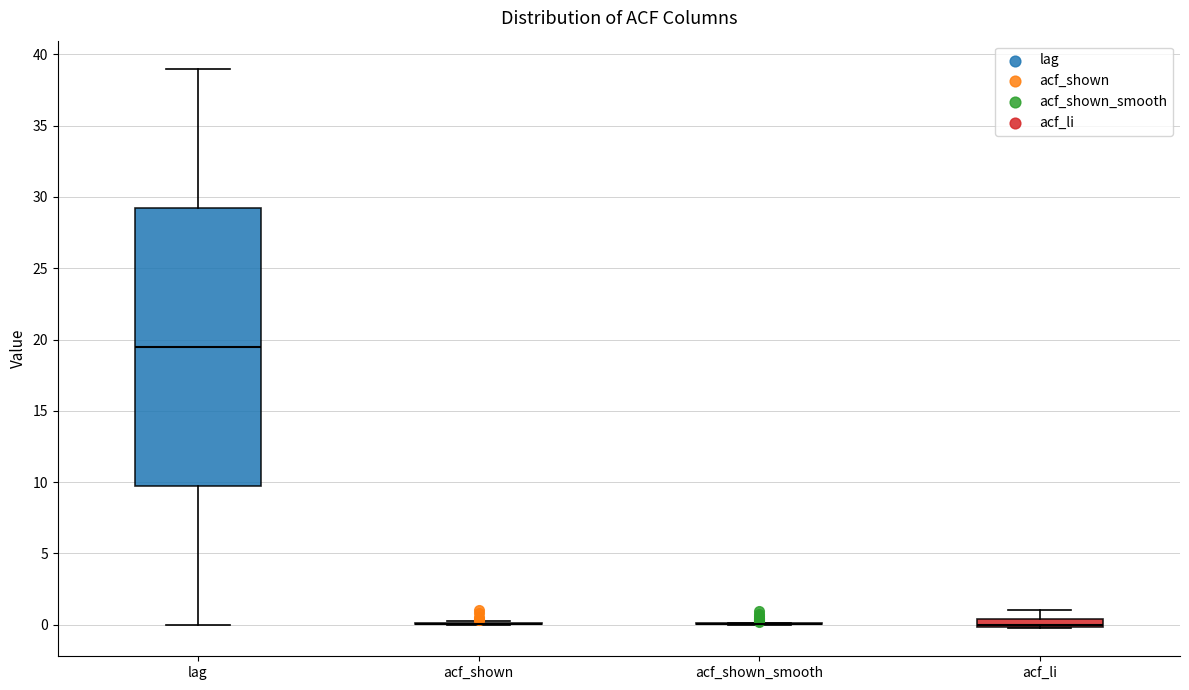

Comparing the boxes themselves (not the whiskers), which one is the tallest?

lag